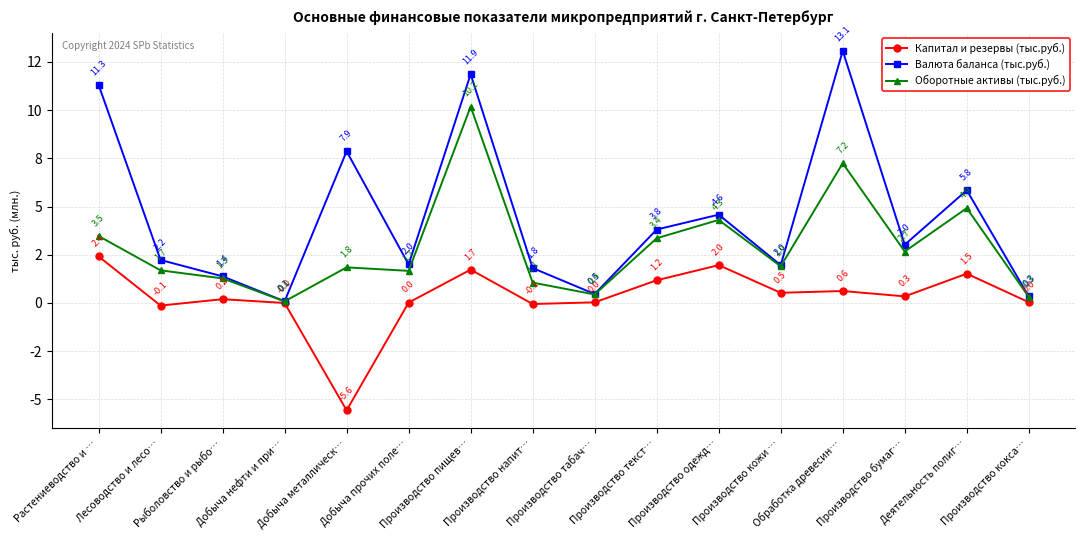

Which series has the widest spread of values?

Валюта баланса (тыс.руб.)